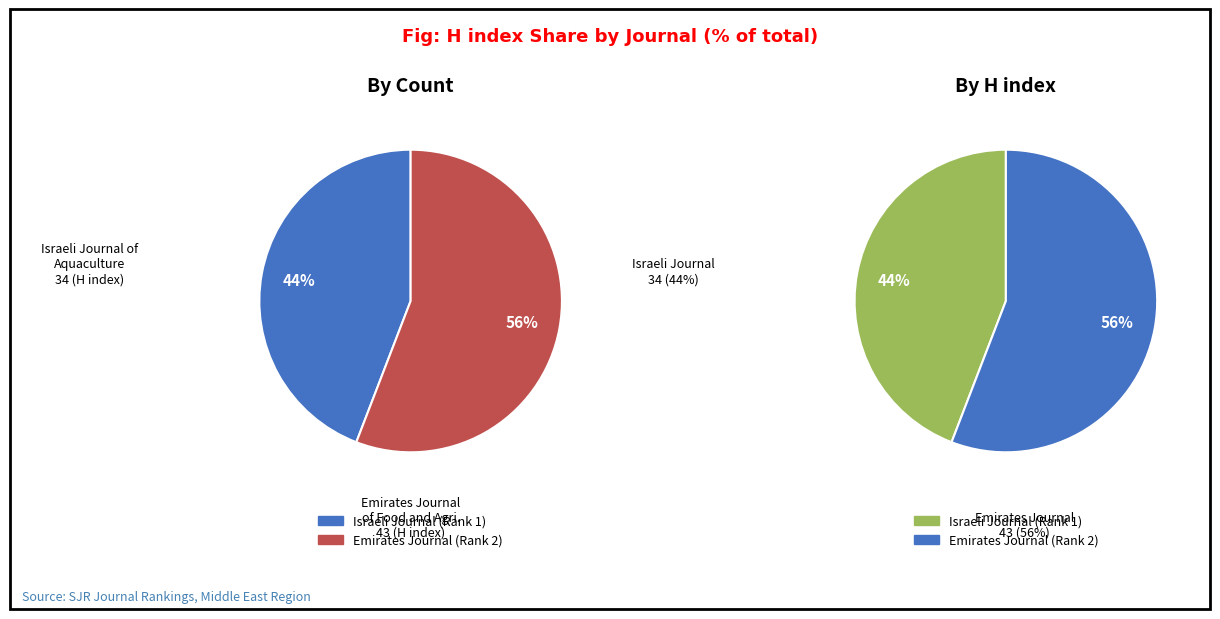

Rank the categories by value from highest to lowest.

Emirates Journal of Food and Agriculture, Israeli Journal of Aquaculture - Bamidgeh